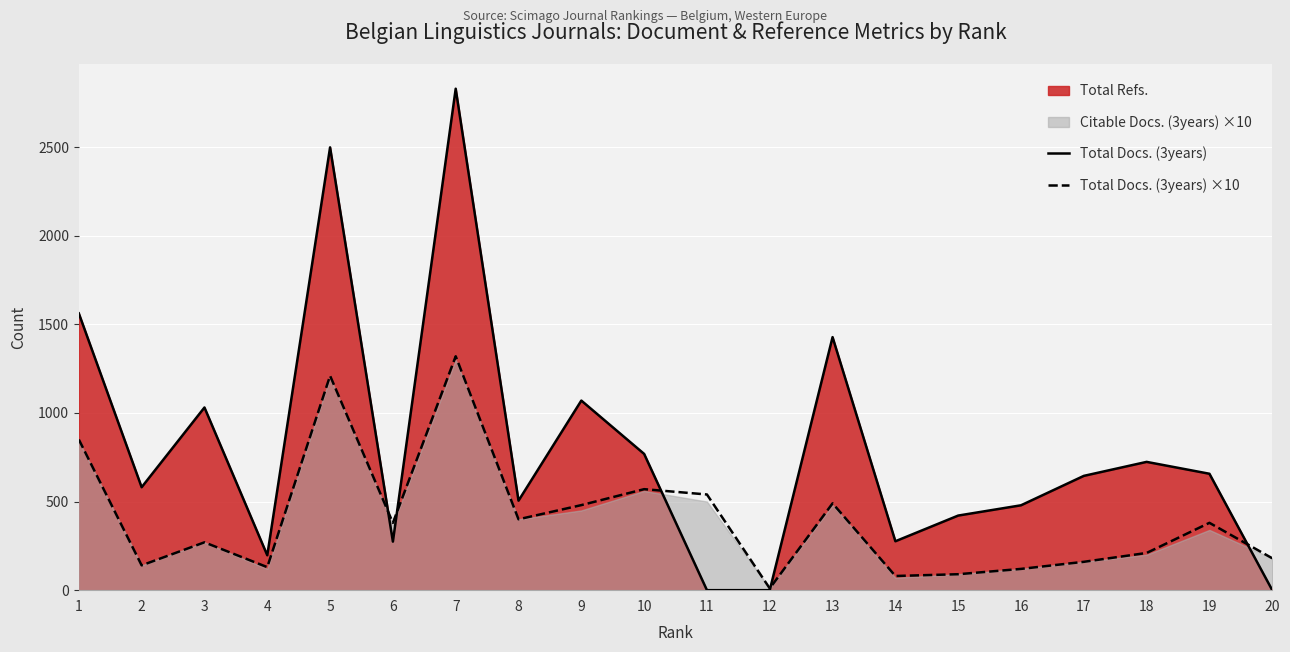

The value of Total Docs. (3years) at 11 is 1795. True or false?

False